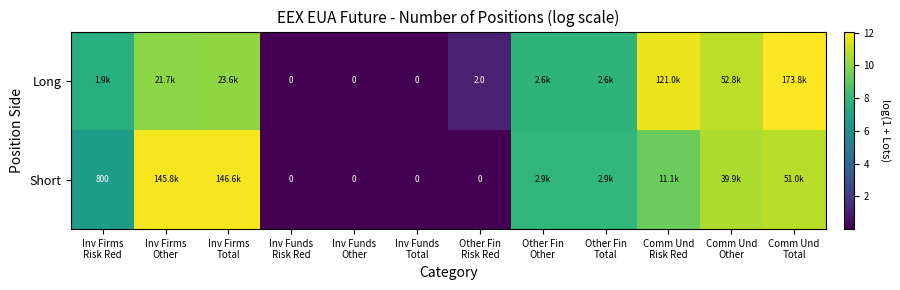

Rank the series by their maximum value, from lowest to highest.

Short, Long